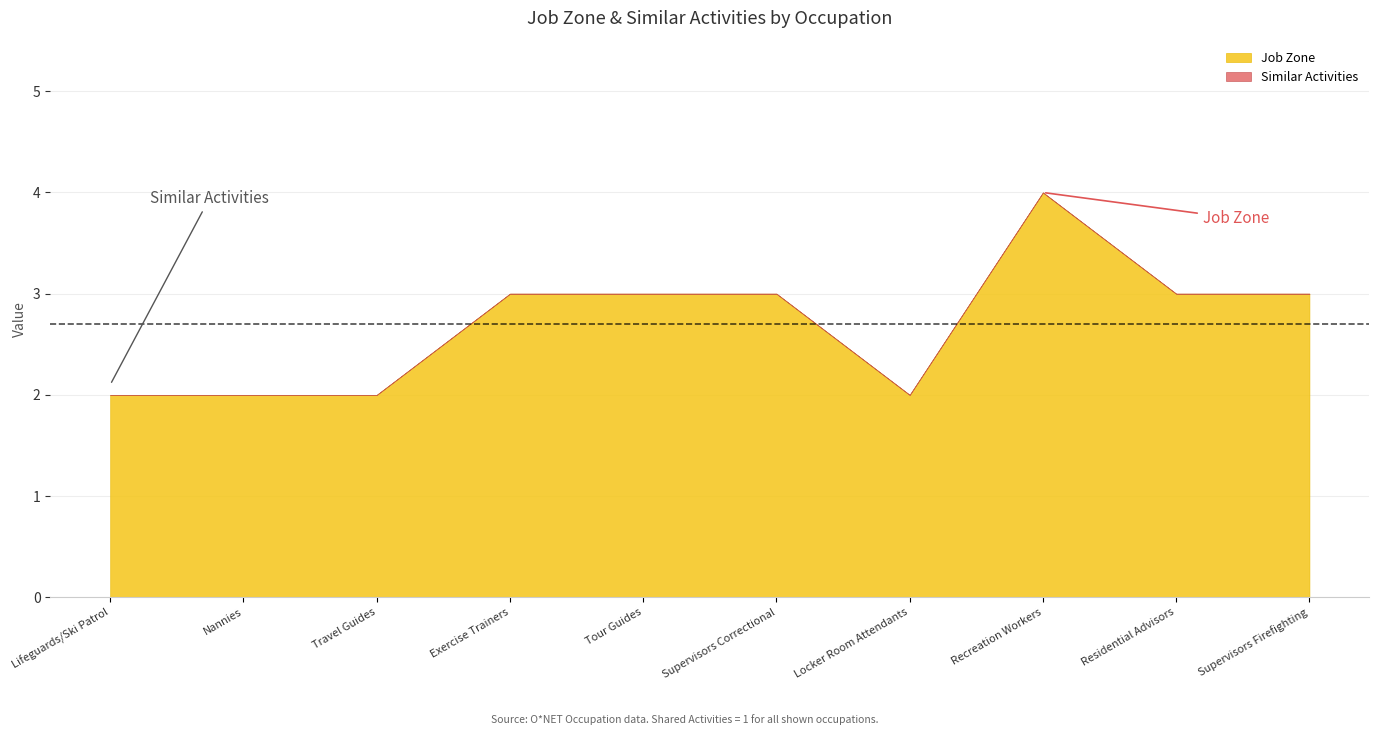

Where is the first local maximum for Job Zone?

Recreation Workers